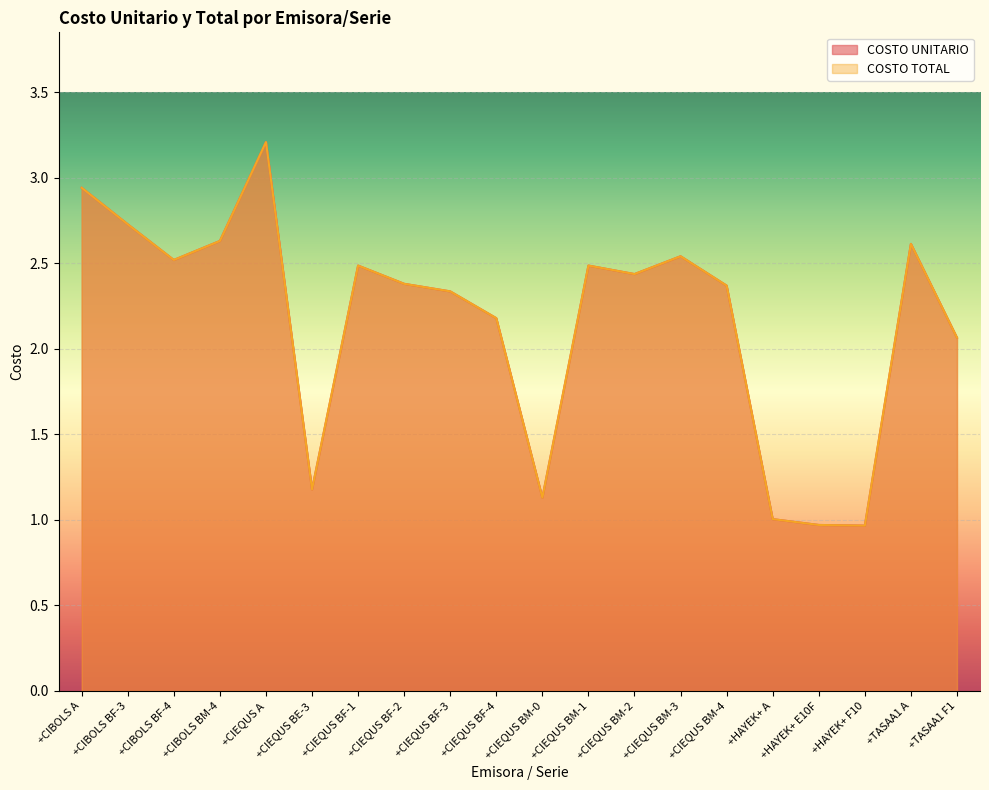

Read the COSTO UNITARIO value at +HAYEK+ A.

1.0